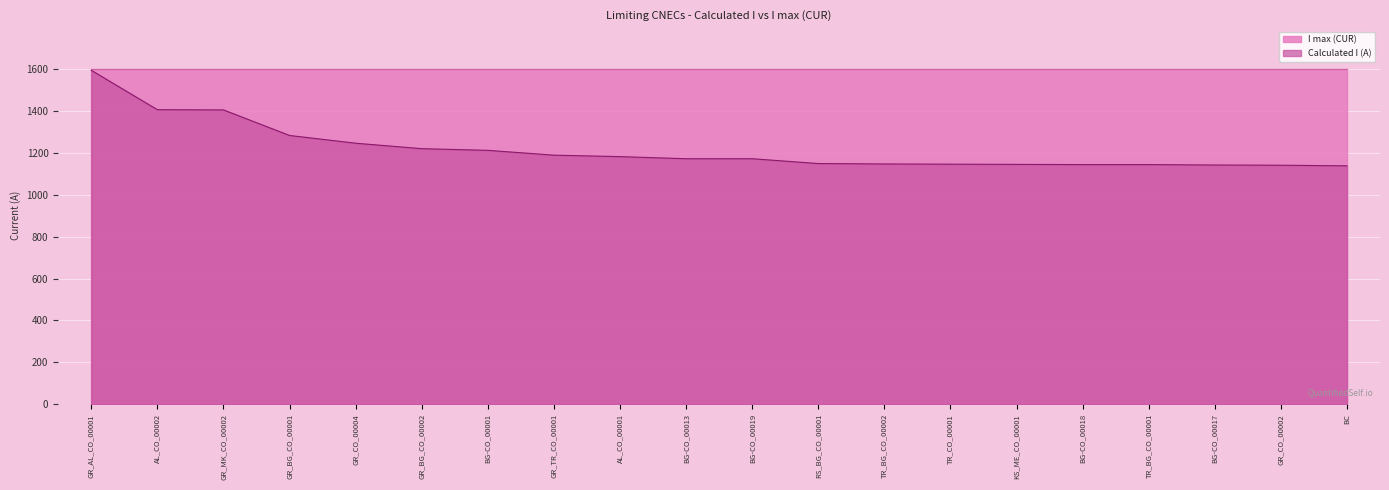

What is the difference between the values at BC and GR_CO_00002?

3